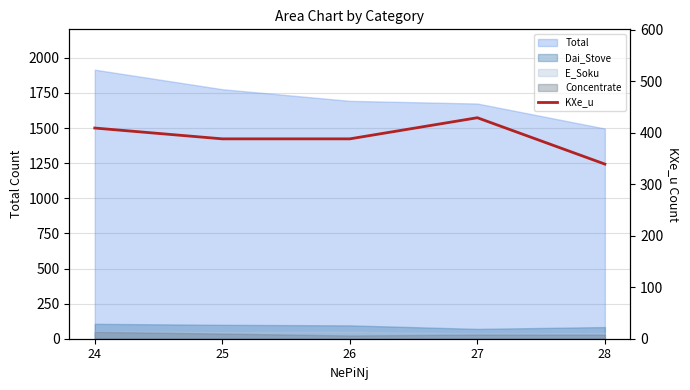

Reading left to right, what are all the values shown in this chart?

24=409	25=388	26=388	27=429	28=339